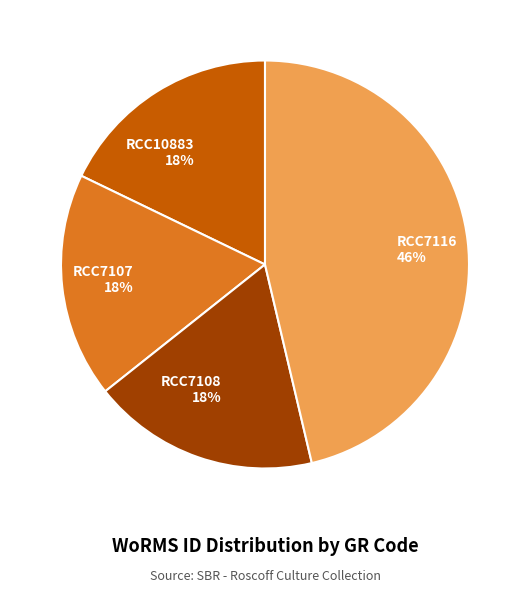

Approximately how many times larger is the value at RCC10883 compared to RCC7108?

1.0